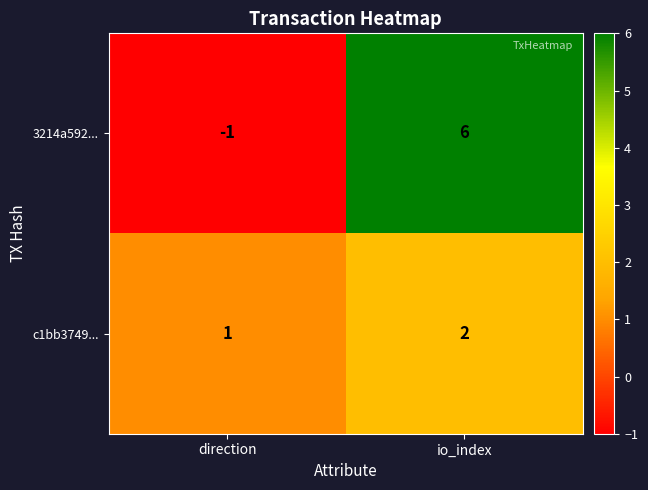

How many data points does each series have?

2